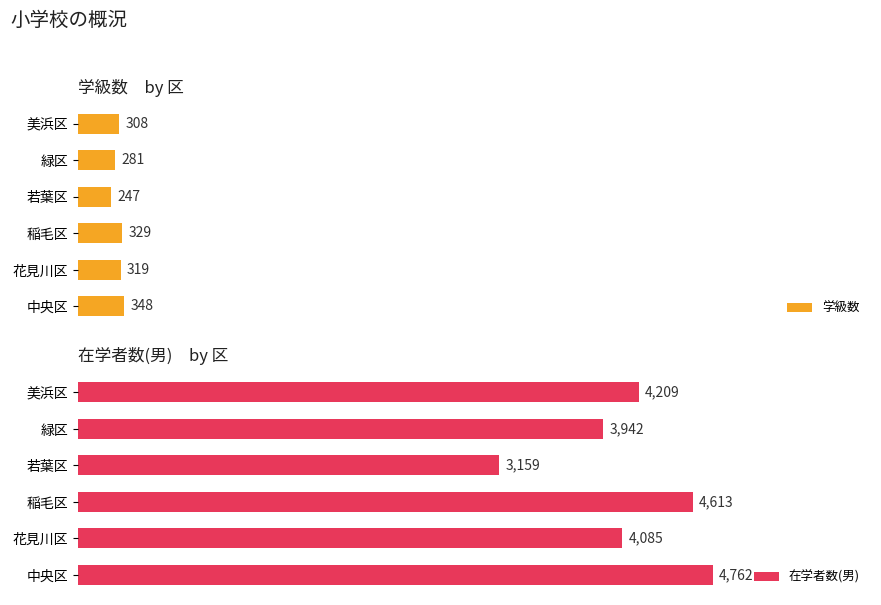

Where is 学級数 nearest to the value 297?

美浜区